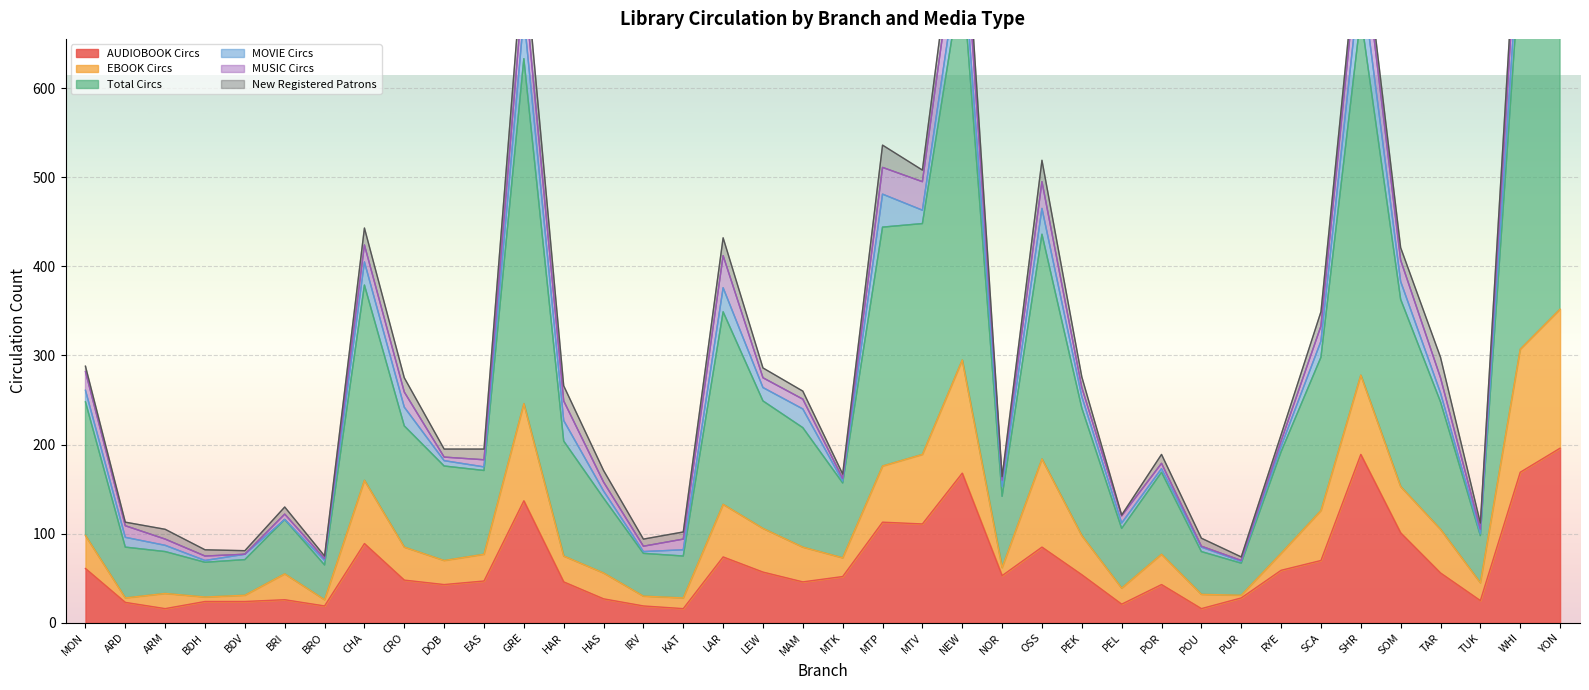

Reading left to right, transcribe all the data shown in this chart.

AUDIOBOOK Circs: MON=61	ARD=23	ARM=16	BDH=24	BDV=24	BRI=26	BRO=19	CHA=89	CRO=48	DOB=43	EAS=47	GRE=137	HAR=46	HAS=27	IRV=19	KAT=16	LAR=74	LEW=57	MAM=46	MTK=52	MTP=113	MTV=111	NEW=168	NOR=53	OSS=85	PEK=54	PEL=21	POR=43	POU=16	PUR=28	RYE=59	SCA=70	SHR=189	SOM=101	TAR=56	TUK=25	WHI=169	YON=196
EBOOK Circs: MON=37	ARD=5	ARM=17	BDH=5	BDV=7	BRI=29	BRO=7	CHA=71	CRO=37	DOB=27	EAS=30	GRE=109	HAR=29	HAS=29	IRV=11	KAT=12	LAR=59	LEW=49	MAM=39	MTK=21	MTP=63	MTV=78	NEW=127	NOR=9	OSS=99	PEK=44	PEL=18	POR=34	POU=16	PUR=3	RYE=19	SCA=56	SHR=89	SOM=52	TAR=49	TUK=20	WHI=138	YON=156
Total Circs: MON=150	ARD=57	ARM=47	BDH=39	BDV=40	BRI=61	BRO=39	CHA=219	CRO=136	DOB=106	EAS=94	GRE=387	HAR=129	HAS=84	IRV=48	KAT=47	LAR=216	LEW=143	MAM=134	MTK=84	MTP=268	MTV=259	NEW=434	NOR=80	OSS=252	PEK=143	PEL=67	POR=92	POU=48	PUR=36	RYE=114	SCA=172	SHR=403	SOM=210	TAR=143	TUK=53	WHI=433	YON=585
MOVIE Circs: MON=13	ARD=11	ARM=7	BDH=2	BDV=6	BRI=0	BRO=5	CHA=26	CRO=21	DOB=6	EAS=4	GRE=48	HAR=23	HAS=8	IRV=2	KAT=7	LAR=27	LEW=15	MAM=21	MTK=2	MTP=37	MTV=15	NEW=36	NOR=11	OSS=29	PEK=13	PEL=6	POR=4	POU=5	PUR=2	RYE=6	SCA=18	SHR=50	SOM=20	TAR=10	TUK=2	WHI=40	YON=92
MUSIC Circs: MON=21	ARD=13	ARM=7	BDH=5	BDV=0	BRI=6	BRO=2	CHA=19	CRO=17	DOB=4	EAS=8	GRE=40	HAR=22	HAS=10	IRV=6	KAT=12	LAR=36	LEW=11	MAM=11	MTK=3	MTP=30	MTV=32	NEW=54	NOR=7	OSS=30	PEK=10	PEL=8	POR=6	POU=1	PUR=1	RYE=6	SCA=17	SHR=49	SOM=24	TAR=17	TUK=5	WHI=51	YON=74
New Registered Patrons: MON=6	ARD=4	ARM=11	BDH=7	BDV=4	BRI=8	BRO=3	CHA=19	CRO=16	DOB=9	EAS=12	GRE=36	HAR=17	HAS=13	IRV=8	KAT=8	LAR=20	LEW=11	MAM=9	MTK=5	MTP=25	MTV=13	NEW=32	NOR=4	OSS=24	PEK=12	PEL=1	POR=10	POU=9	PUR=4	RYE=7	SCA=16	SHR=17	SOM=14	TAR=23	TUK=7	WHI=30	YON=59